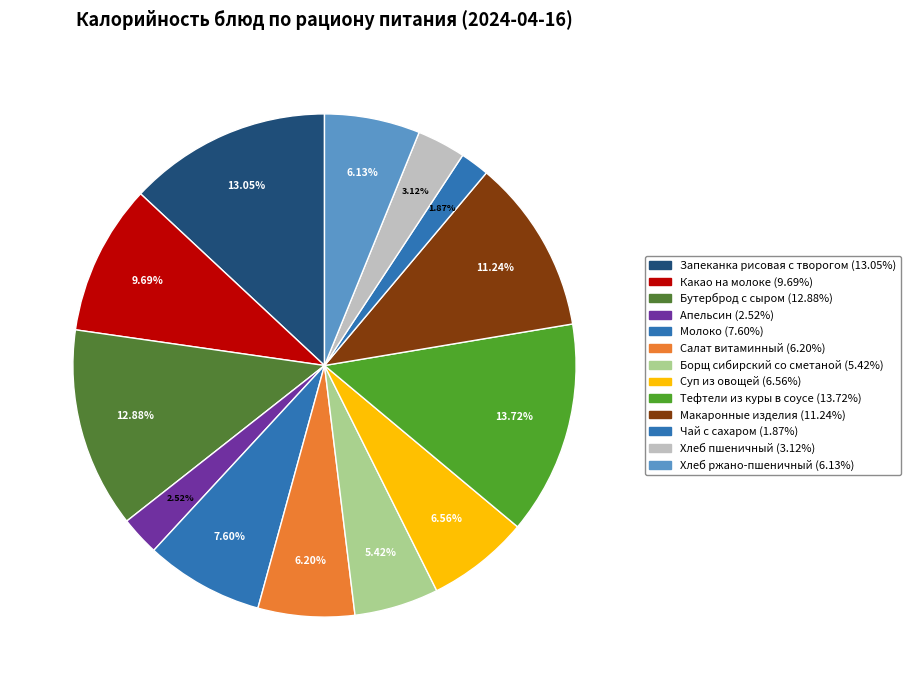

To the nearest percent, what is the difference between the largest and smallest slice percentages?

12%